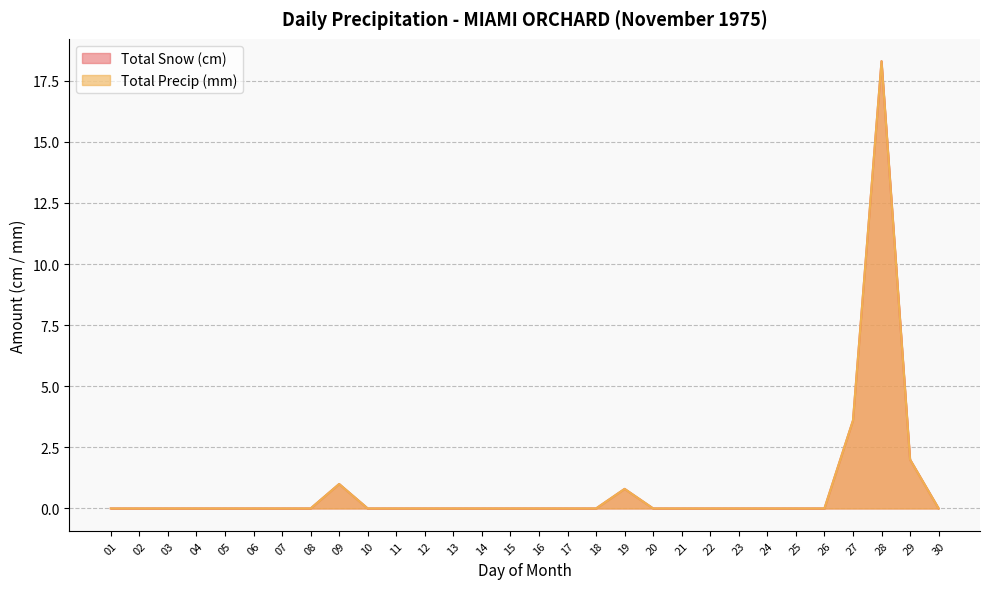

How many interior local peaks does the Total Snow (cm) series have?

3